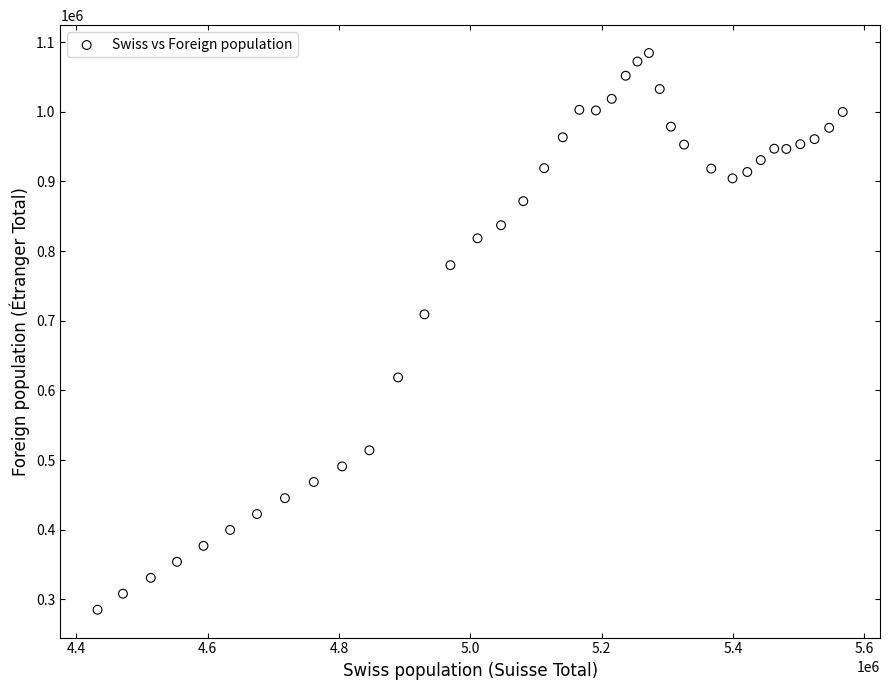

What is the range of X values (max minus min)?

1135011